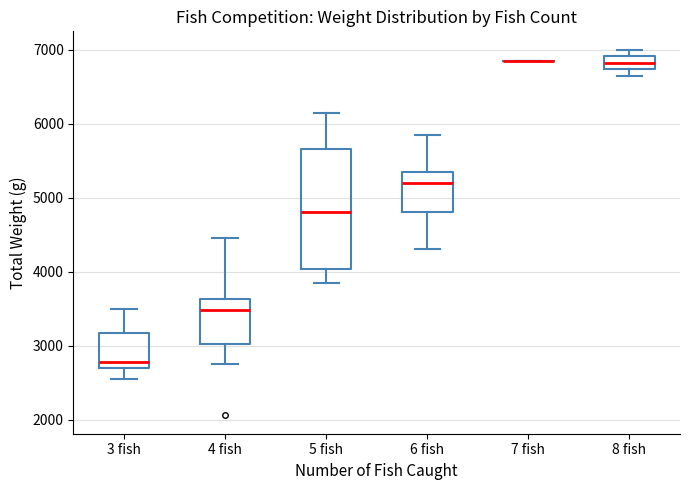

Reading left to right, transcribe this box plot: for each box, give where its median line is, the range the box spans, and where its two whiskers end, as read against the y-axis. The values are not printed on the chart, so give them approximately, as read against the axis.

3 fish: median 2800, box 2700 to 3200, whiskers 2600 to 3500
4 fish: median 3500, box 3000 to 3600, whiskers 2800 to 4500
5 fish: median 4800, box 4000 to 5700, whiskers 3900 to 6200
6 fish: median 5200, box 4800 to 5400, whiskers 4300 to 5900
7 fish: box collapsed to a line at 6900, whiskers 6900 to 6900
8 fish: median 6800, box 6700 to 6900, whiskers 6700 (just below the box's lower edge) to 7000